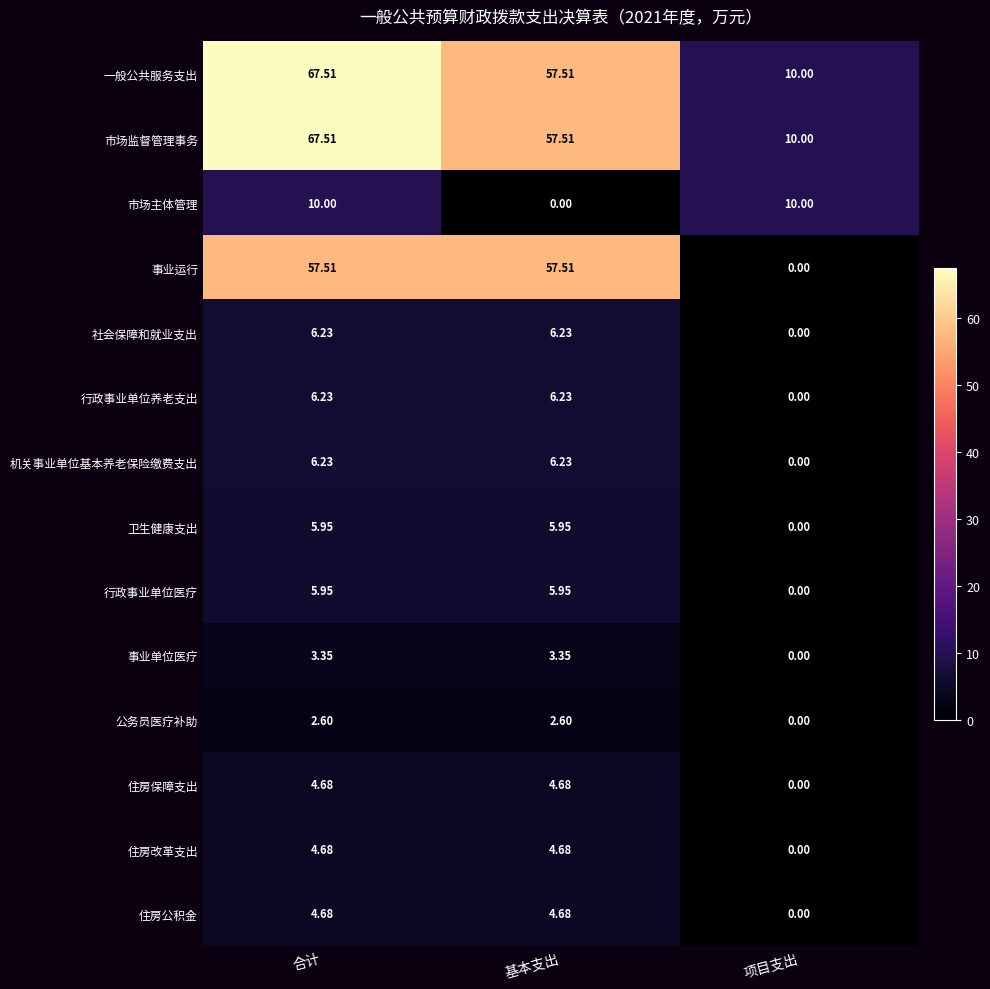

Where does the 事业运行 series first go above 57?

合计